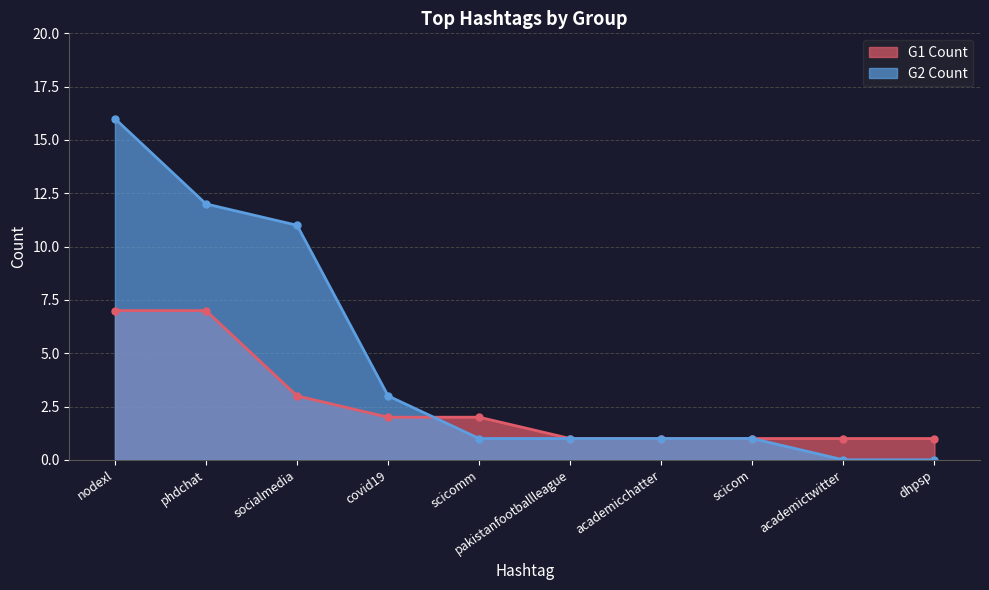

Read the G2 Count value at socialmedia, to the nearest 10.

10